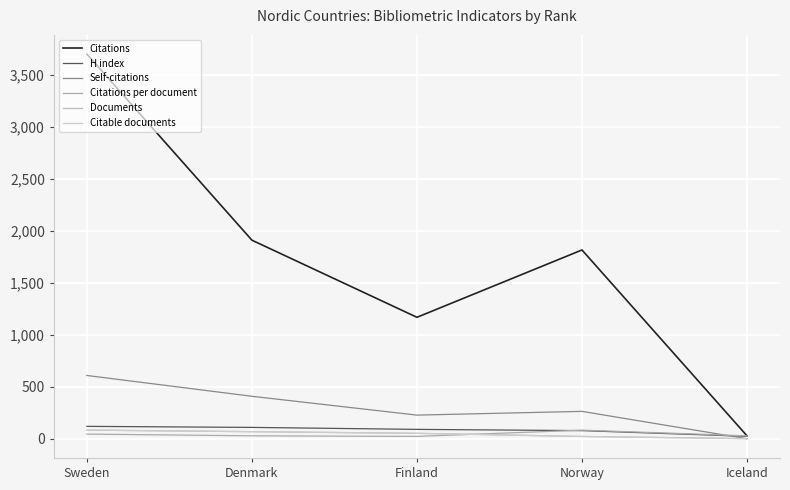

Where do Citable documents and Self-citations first cross each other?

Iceland and Norway